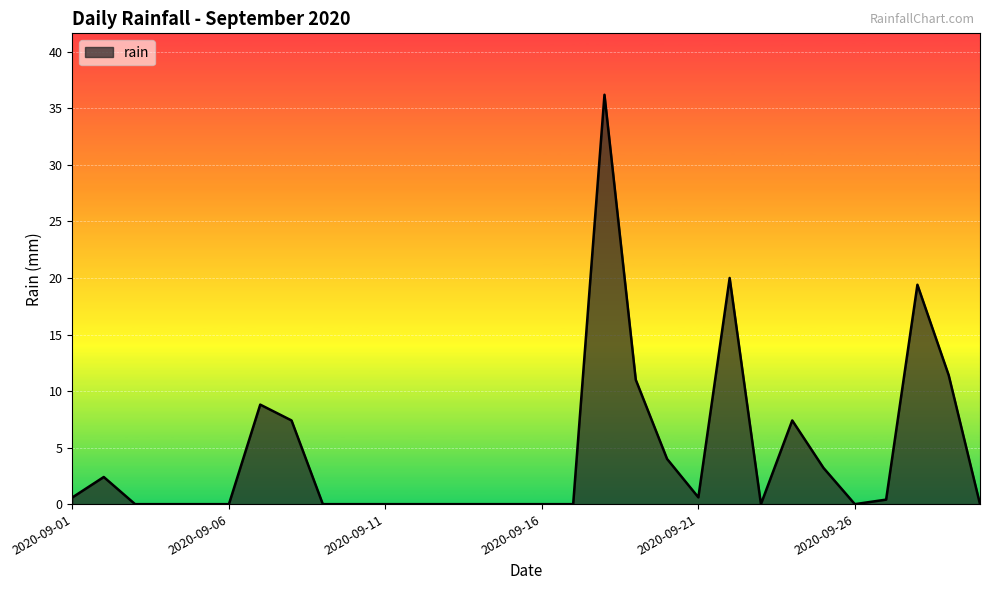

How many lines are shown in the chart?

1